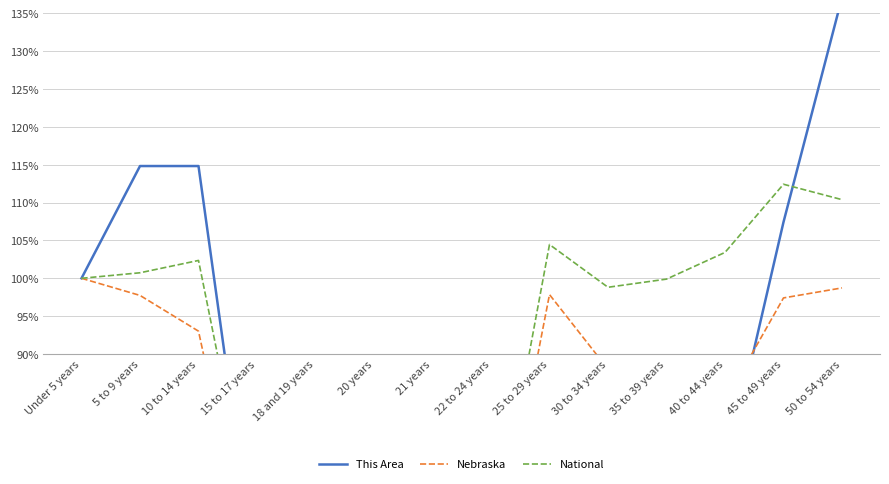

Where do This Area and Nebraska first cross each other?

15 to 17 years and 18 and 19 years